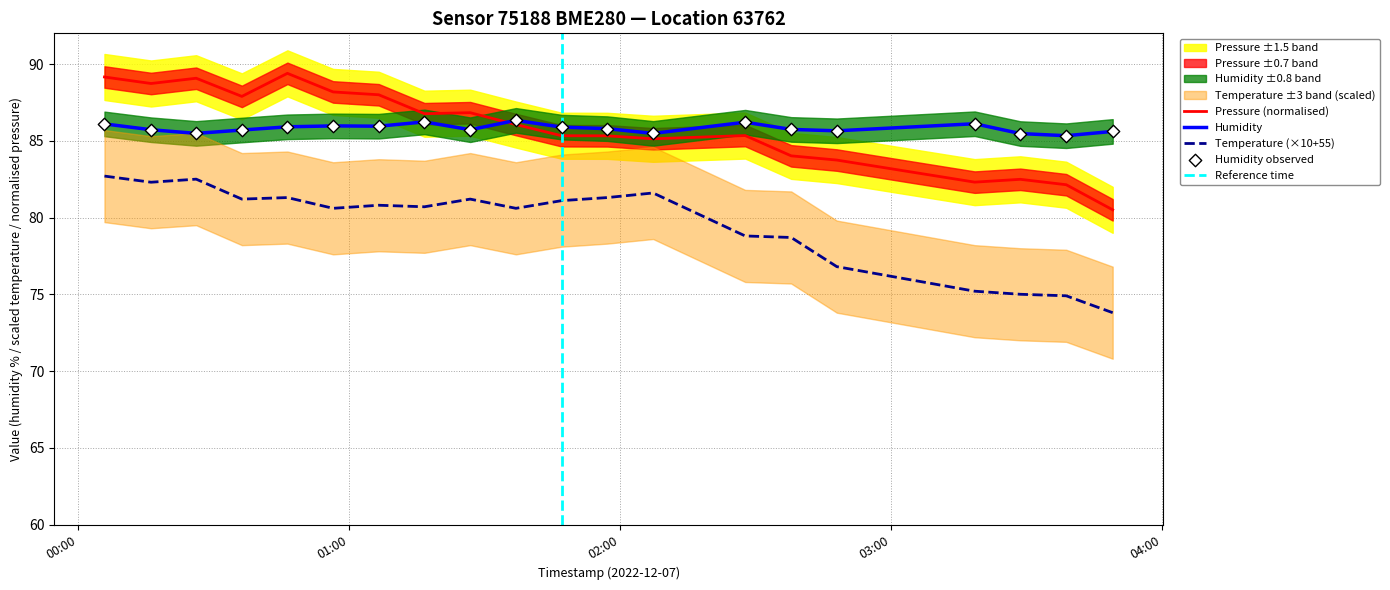

Which series reaches the minimum Y coordinate?

temperature